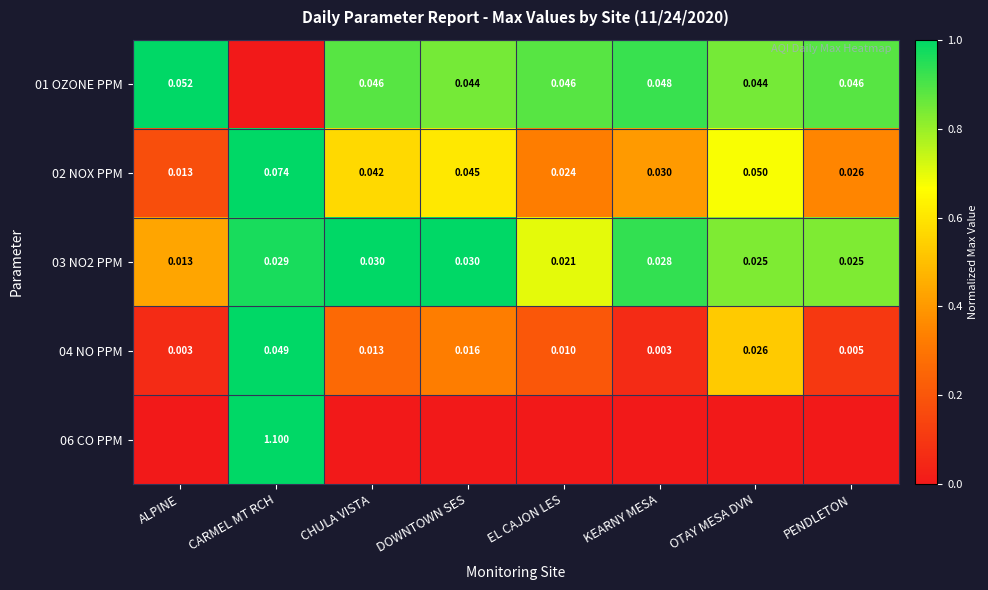

At which label does 02 NOX PPM reach its minimum?

ALPINE